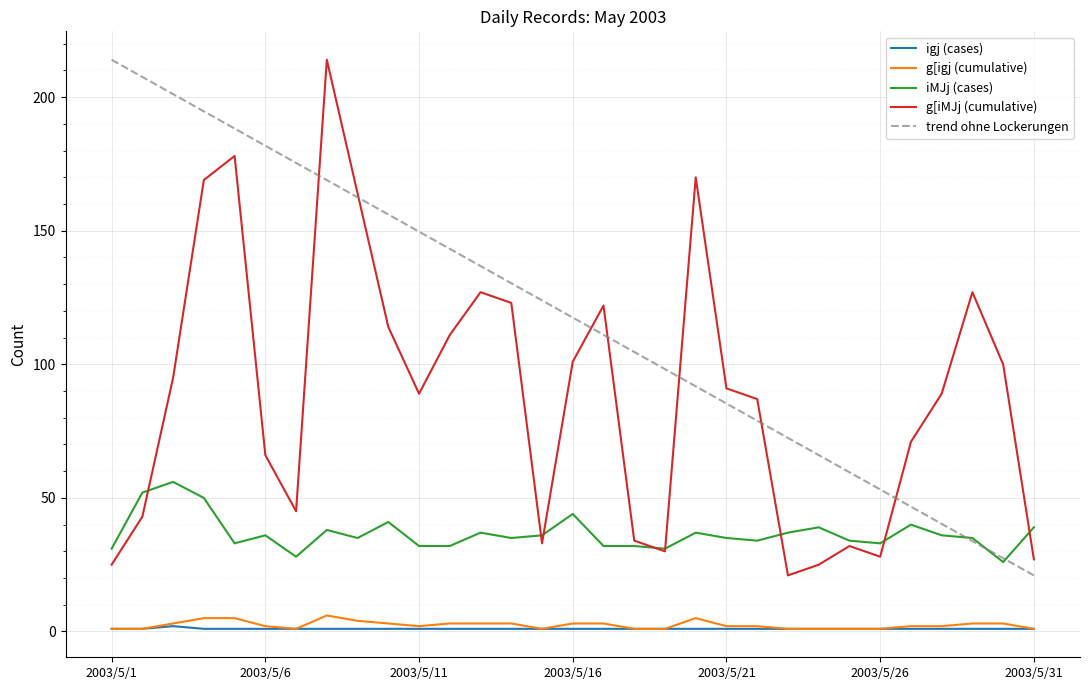

Is it true that g[iMJj (cumulative) equals 45 at 2003/5/7?

True